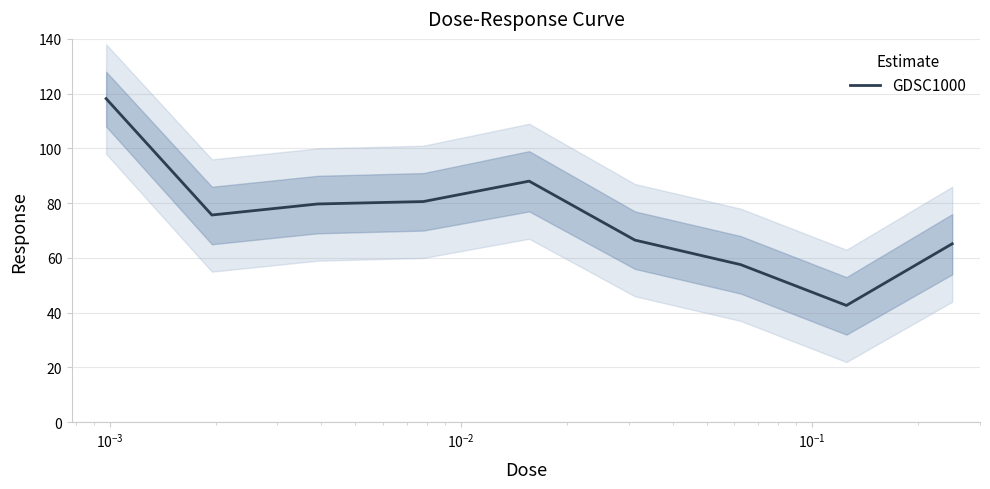

What is the minimum value shown in the chart?

42.7